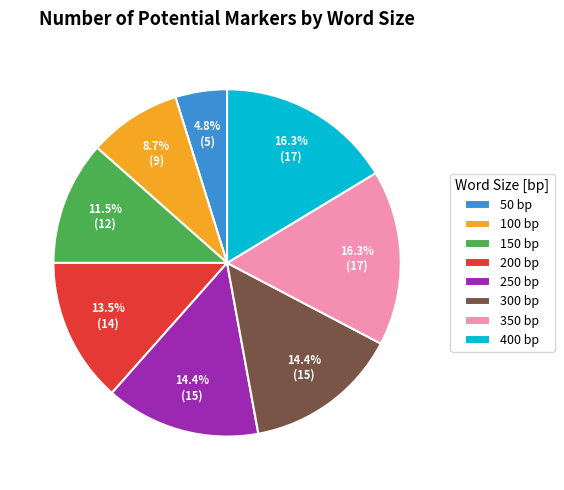

Between 400 and 200, which is larger?

400